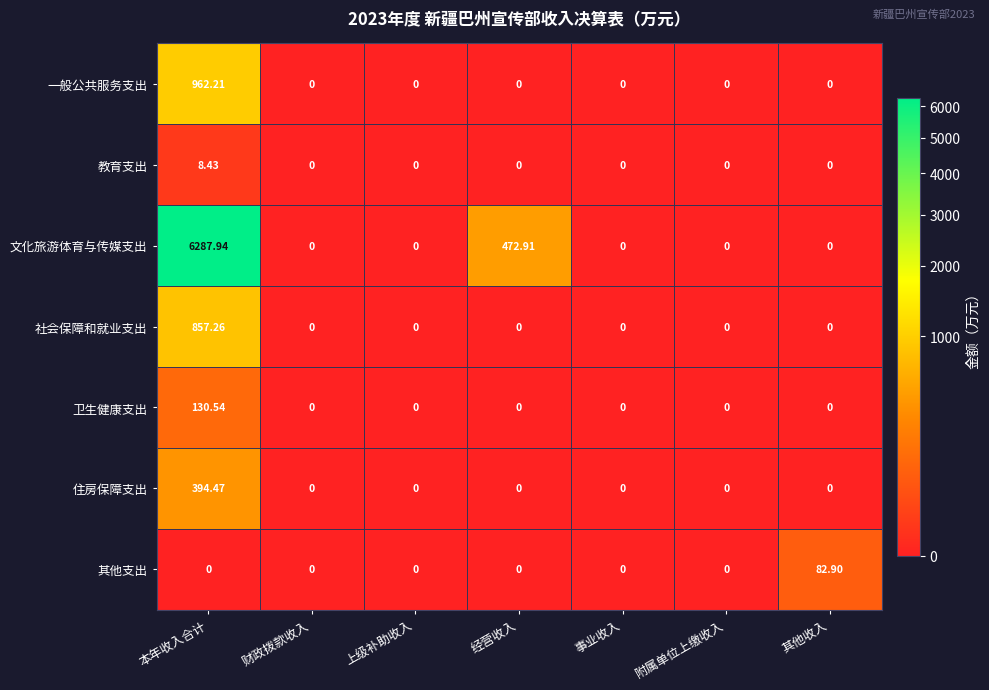

Rank the series at 本年收入合计 from highest to lowest value.

文化旅游体育与传媒支出, 一般公共服务支出, 社会保障和就业支出, 住房保障支出, 卫生健康支出, 教育支出, 其他支出